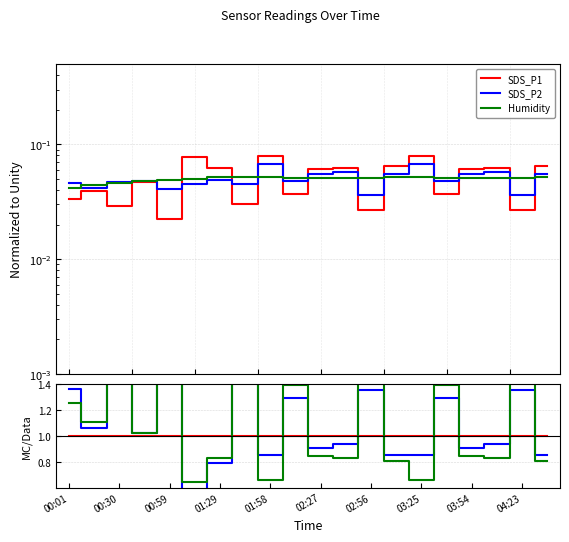

What are all the series names shown in the legend?

SDS_P1, SDS_P2, Humidity